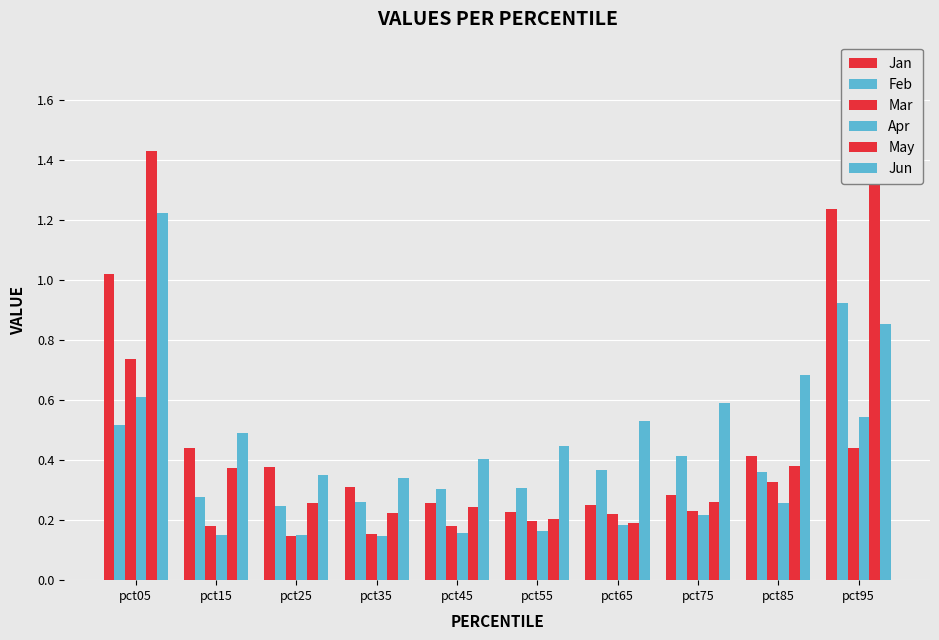

True or false: Feb has a value of 0.3 at pct15.

True